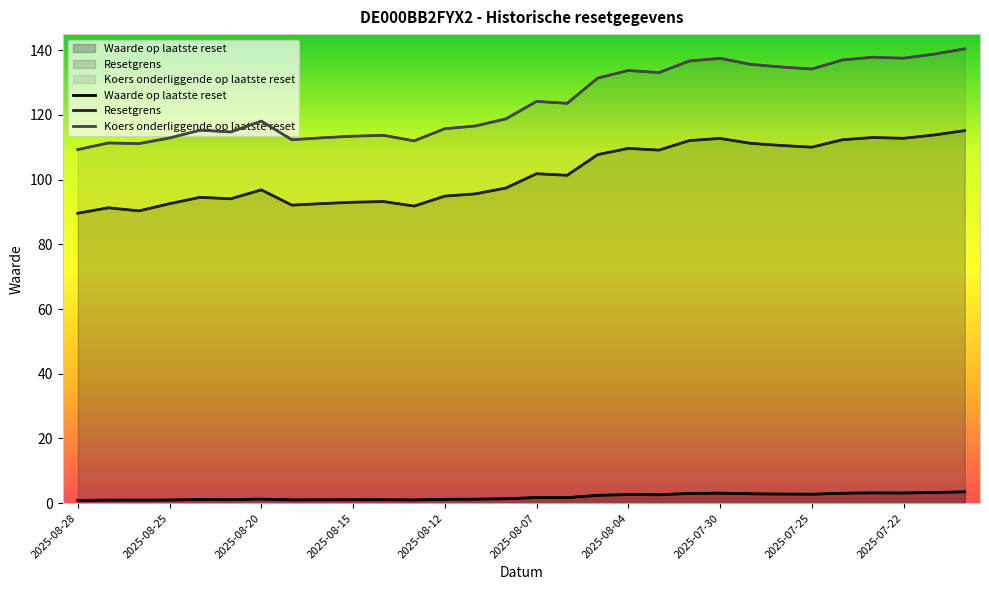

Between 2025-08-20 and 2025-08-01, which series saw the biggest shift?

Koers onderliggende op laatste reset